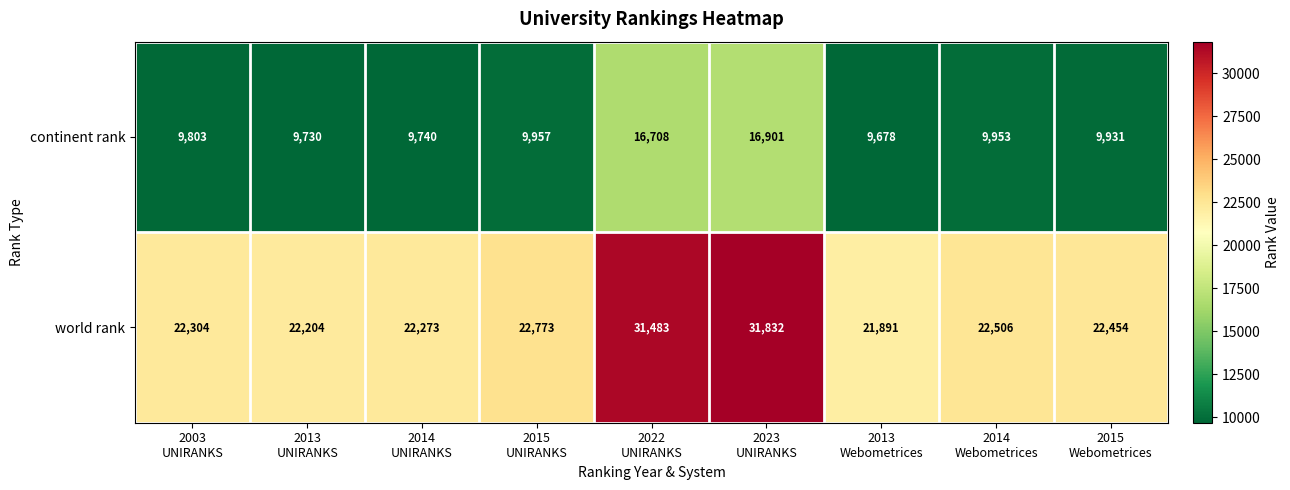

Which series has the largest total across all categories?

world rank